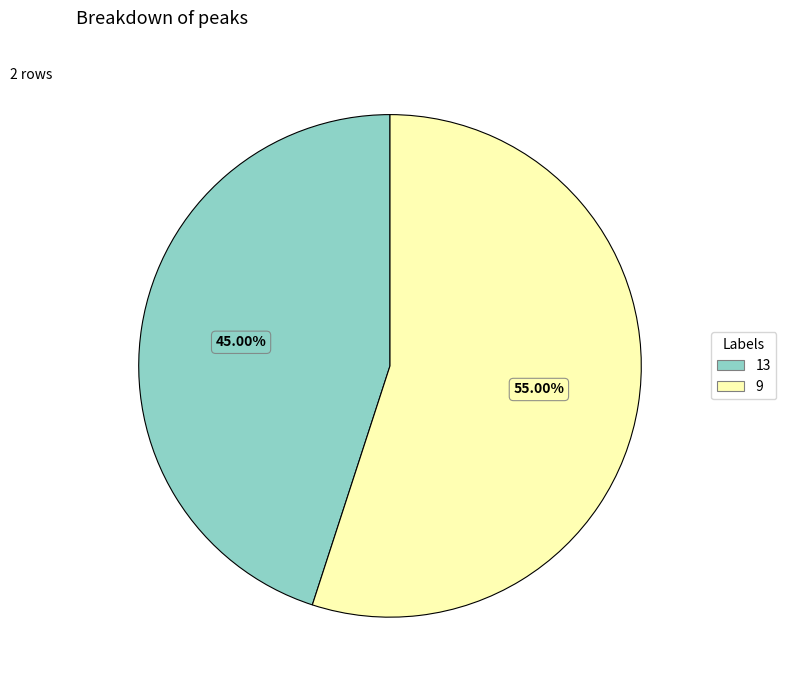

To the nearest percent, what is the difference between the 9 and 13 slice percentages?

10%